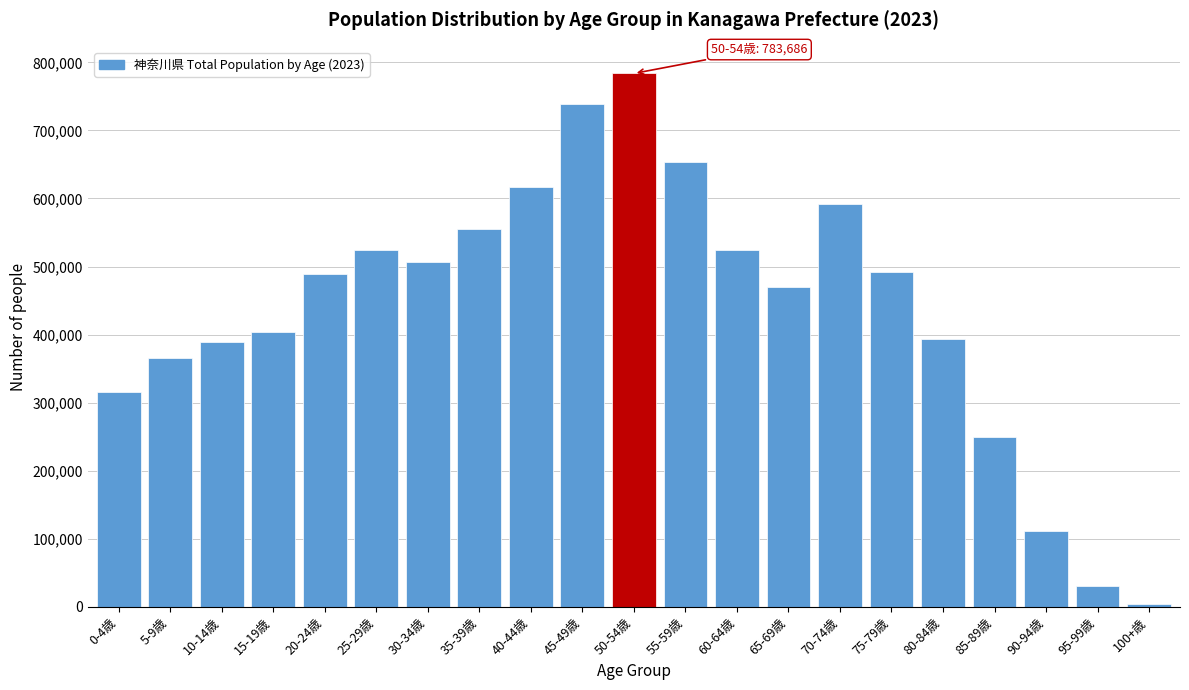

What is the difference between the second highest and minimum values?

734025